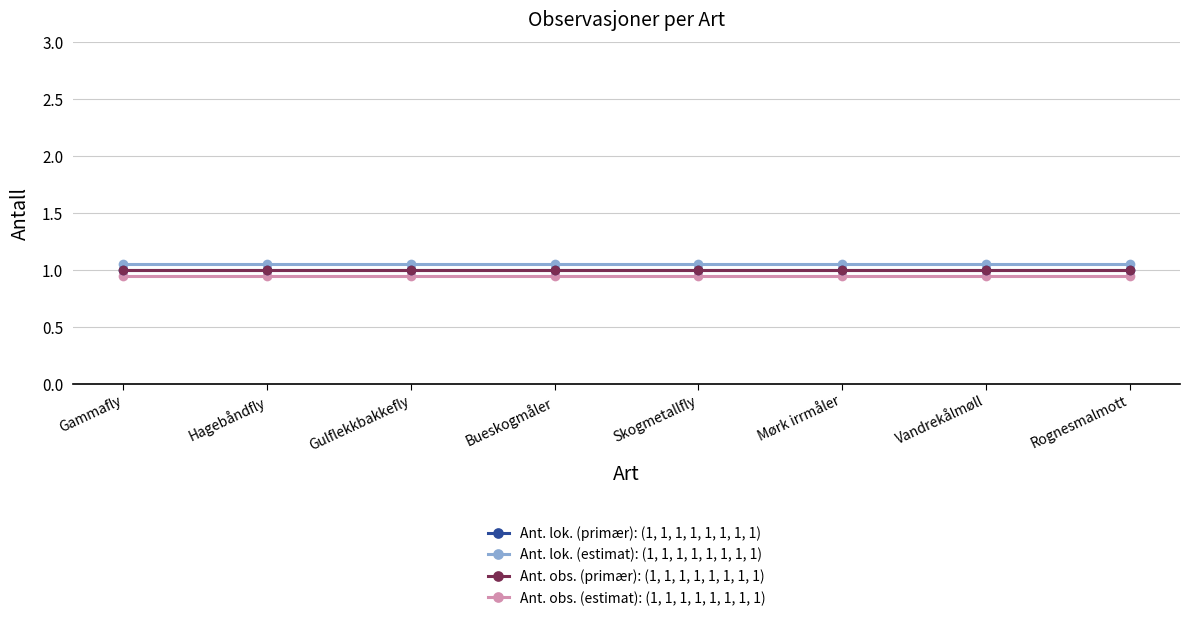

Rank the series at Bueskogmåler from lowest to highest value.

Ant. obs. (estimat): (1, 1, 1, 1, 1, 1, 1, 1), Ant. lok. (primær): (1, 1, 1, 1, 1, 1, 1, 1), Ant. obs. (primær): (1, 1, 1, 1, 1, 1, 1, 1), Ant. lok. (estimat): (1, 1, 1, 1, 1, 1, 1, 1)